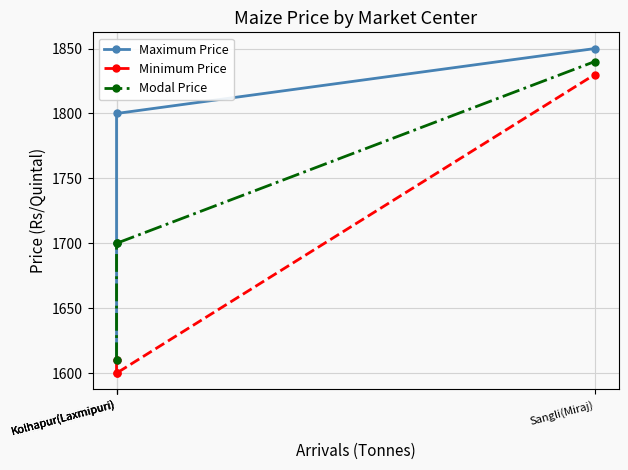

How many data points in Modal Price are less than 1700?

1